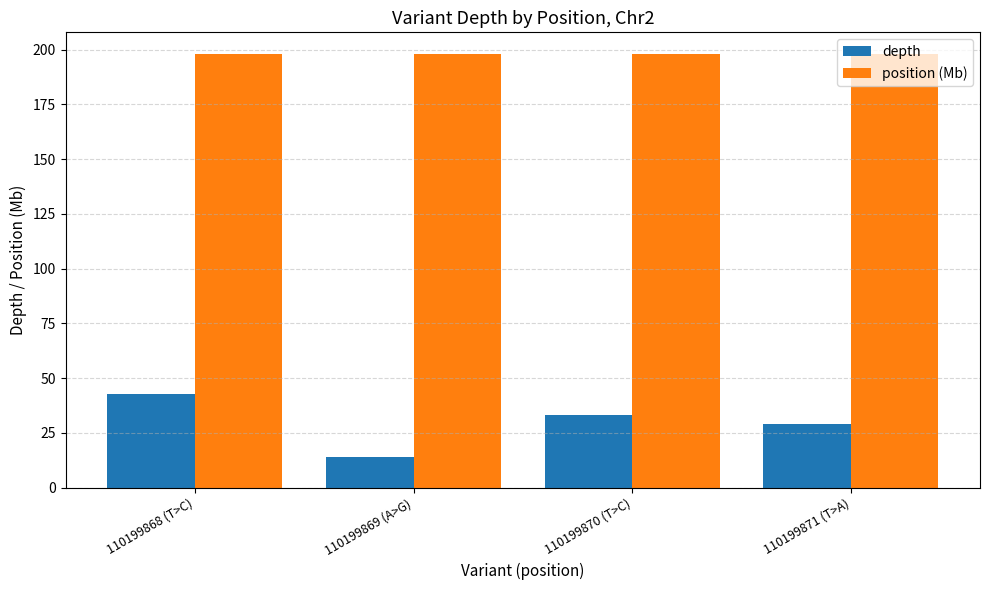

Does the chart contain stacked bars?

No